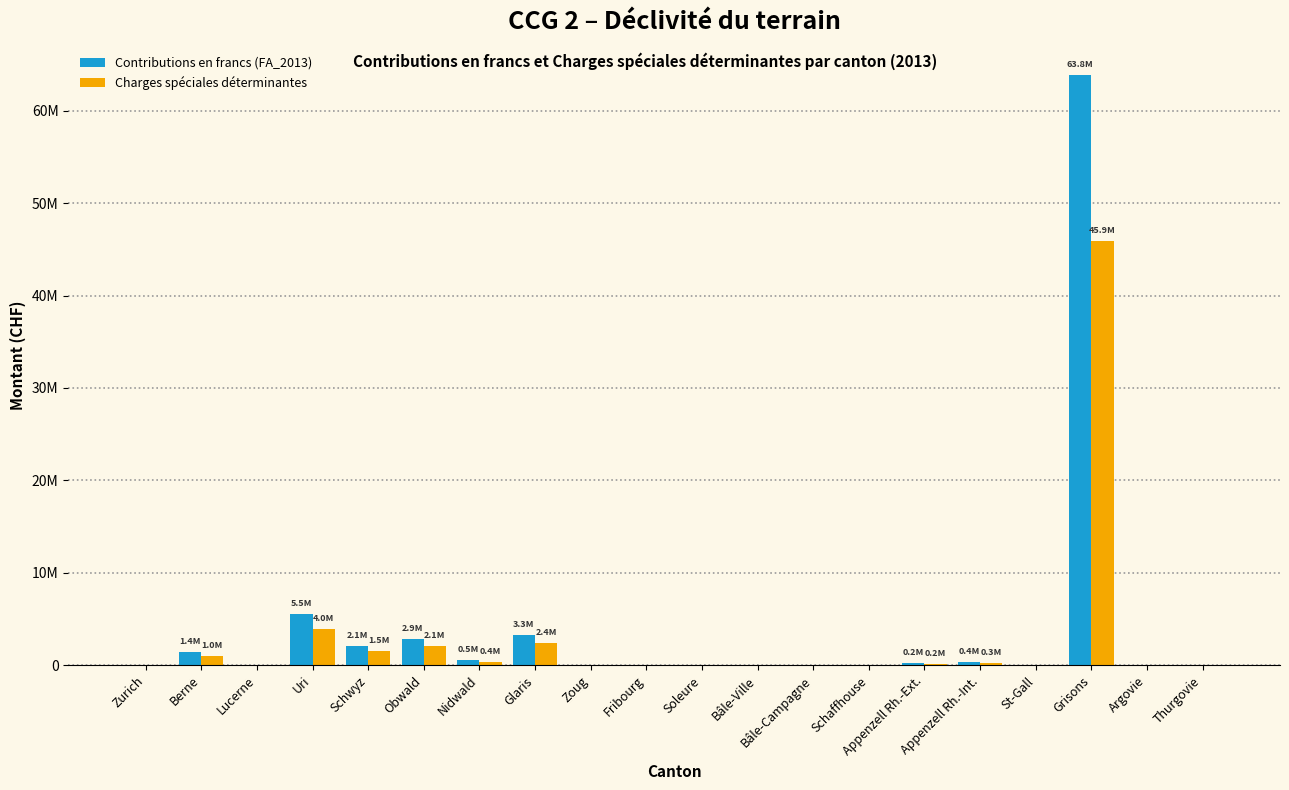

Which category has the lowest value across all series?

Zurich